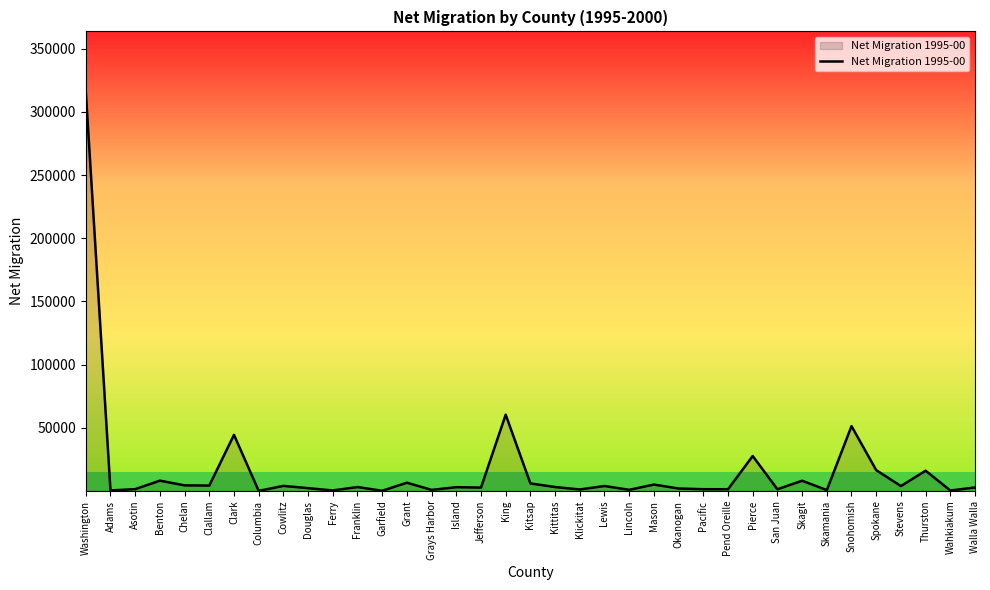

Is it true that the value at Washington is 316328?

True